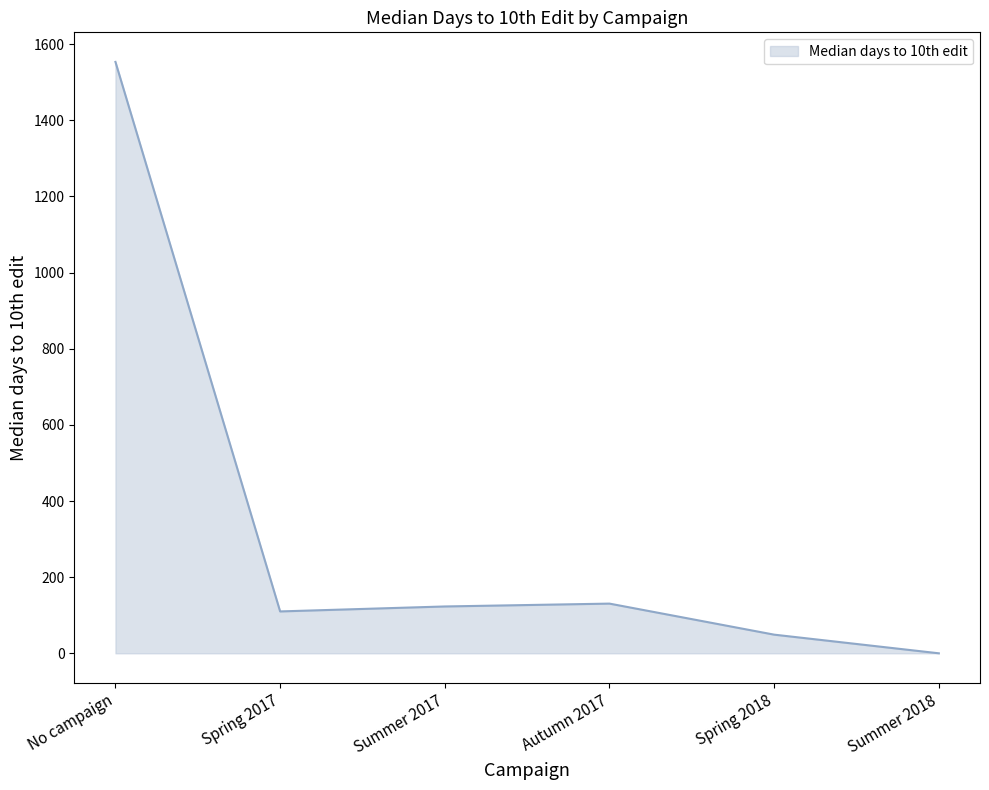

What is the average value?

327.7